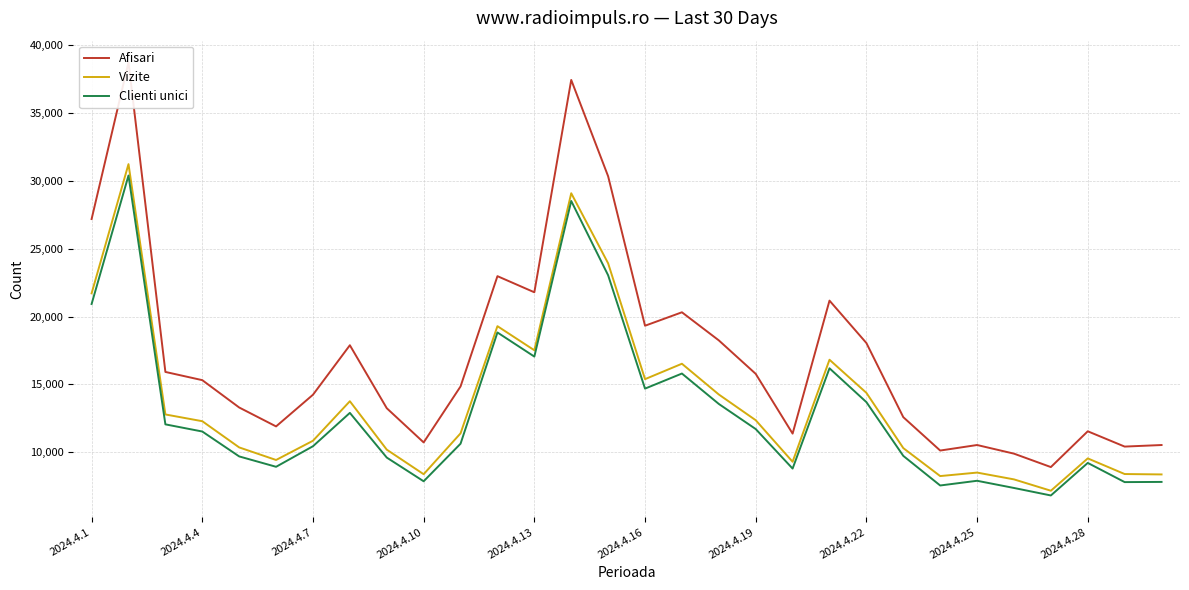

What is the average value of the Afisari series?

17158